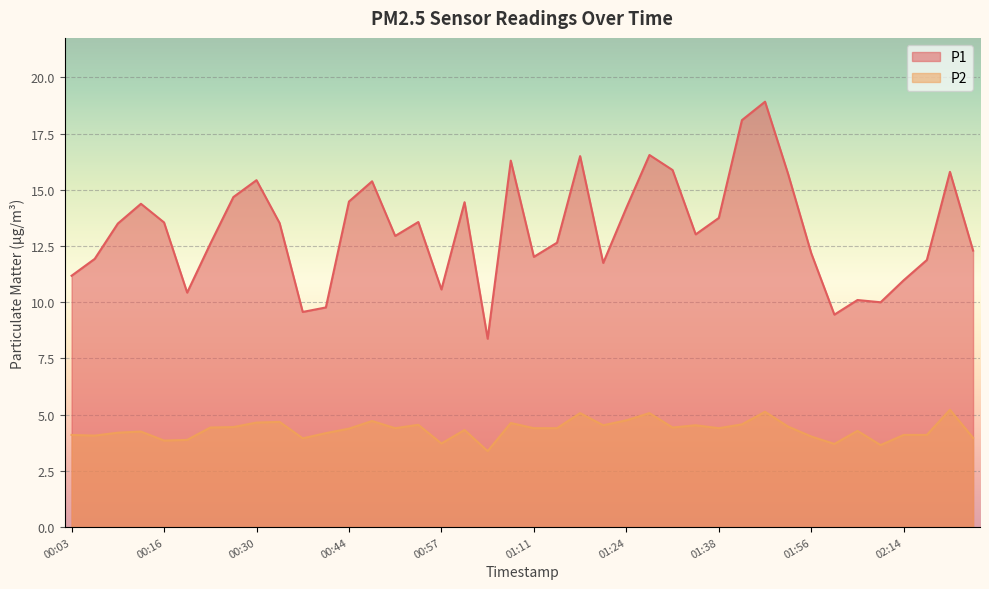

What is the spread (max minus min) of values at 02:10?

6.3